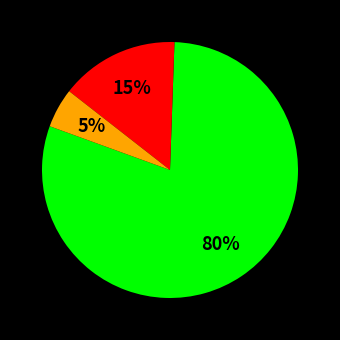

Is there a majority slice in this chart?

Yes